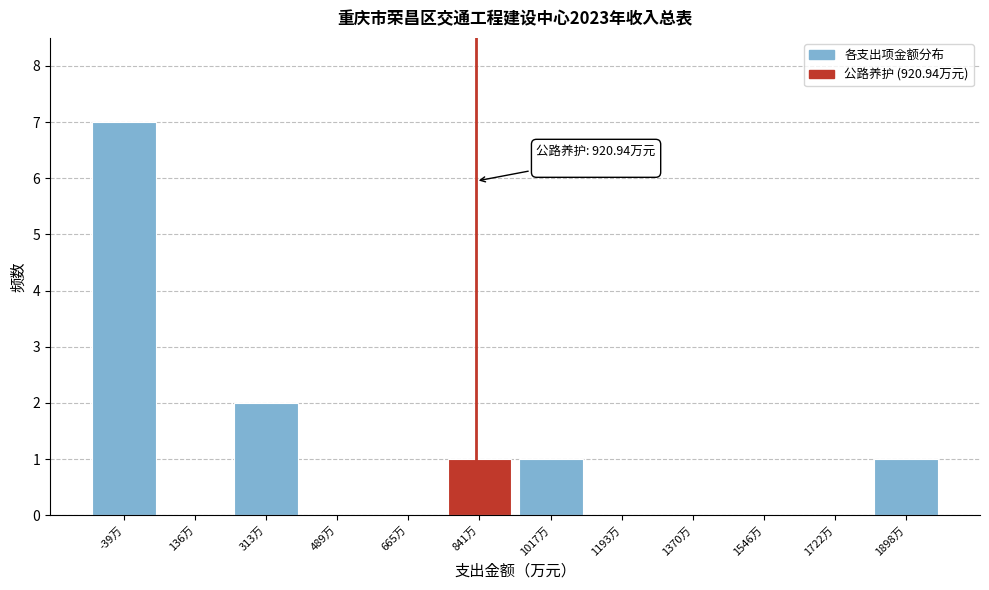

Reading left to right, what are all the values shown in this chart?

-39万=7	136万=0	313万=2	489万=0	665万=0	841万=1	1017万=1	1193万=0	1370万=0	1546万=0	1722万=0	1898万=1